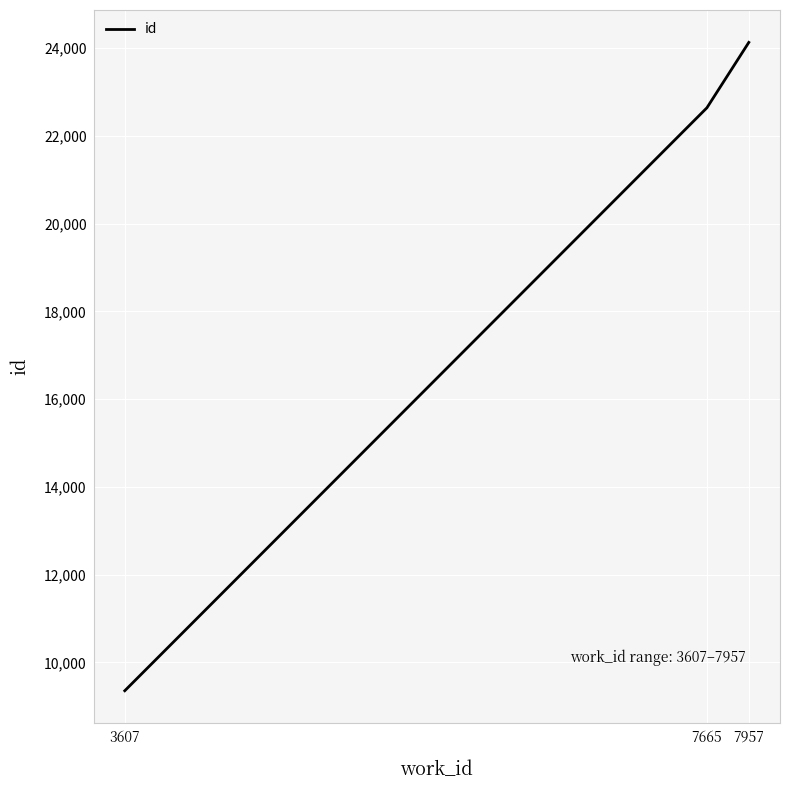

Rank the categories by value from highest to lowest.

7957, 7665, 3607